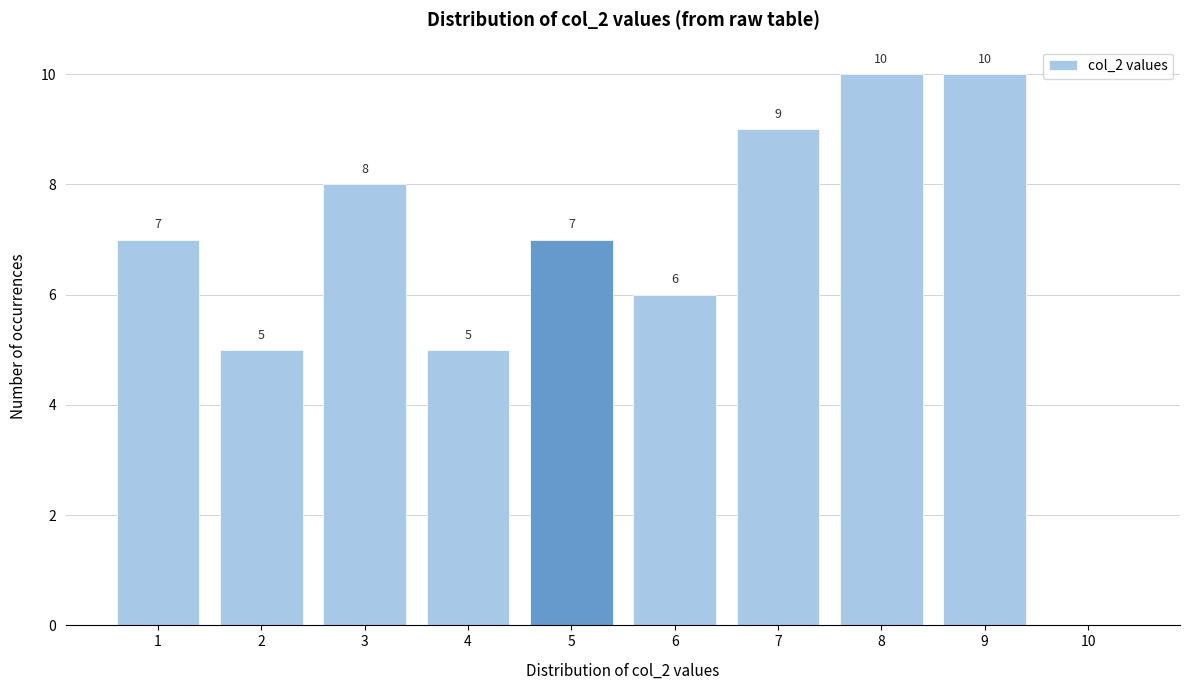

Reading left to right, extract all data points from this chart.

1=7	2=5	3=8	4=5	5=7	6=6	7=9	8=10	9=10	10=0